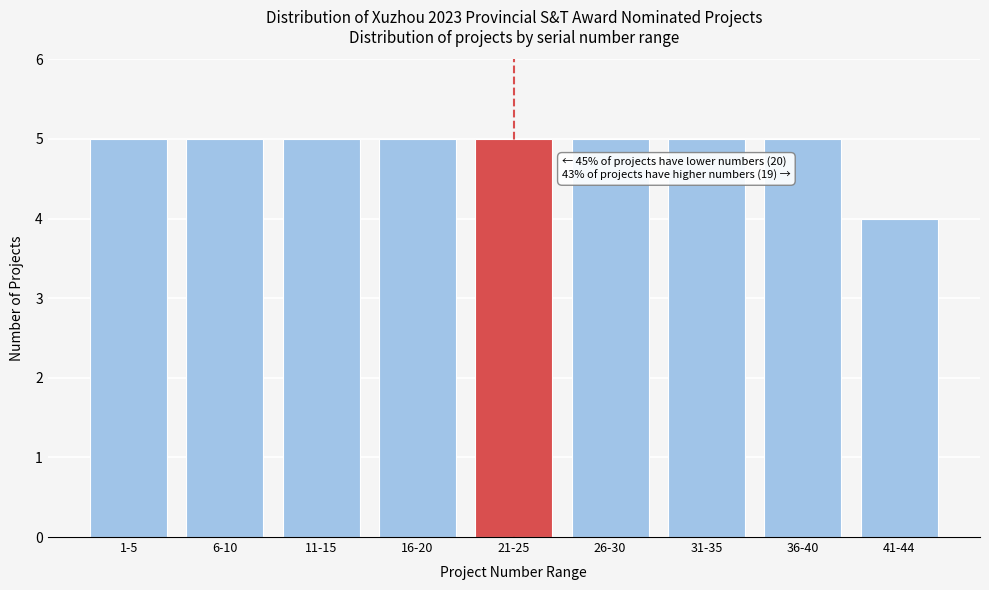

Reading left to right, what are all the values shown in this chart?

5	5	5	5	5	5	5	5	4